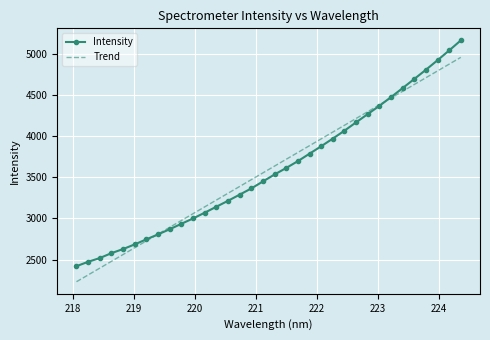

Rank the series by their maximum value, from highest to lowest.

Intensity, Trend